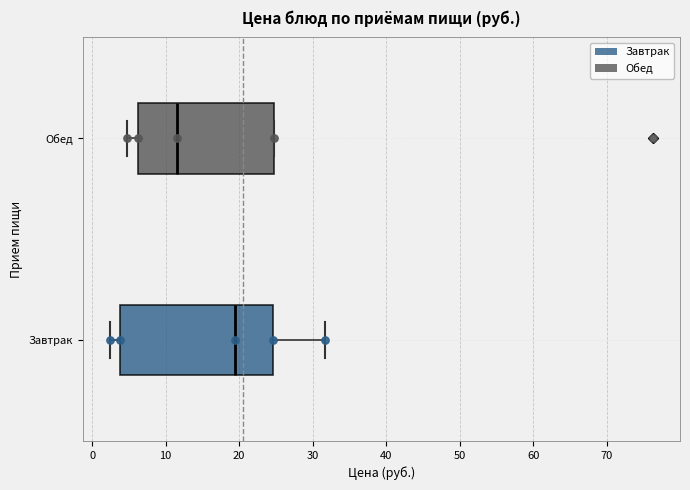

Comparing the boxes themselves (not the whiskers), which one is the widest?

Завтрак